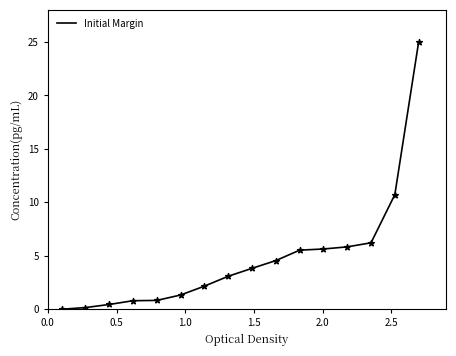

What is the difference between the maximum and minimum values?

25.0